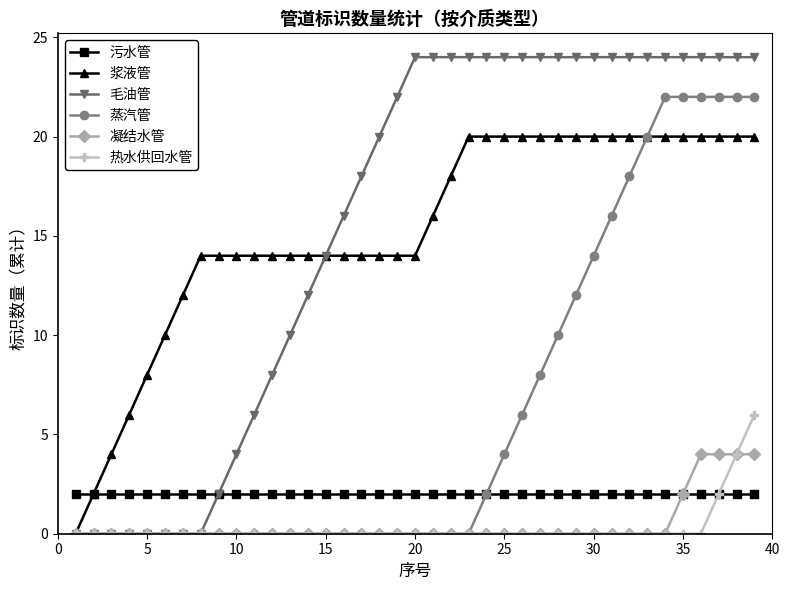

Which series has the widest spread of values?

毛油管